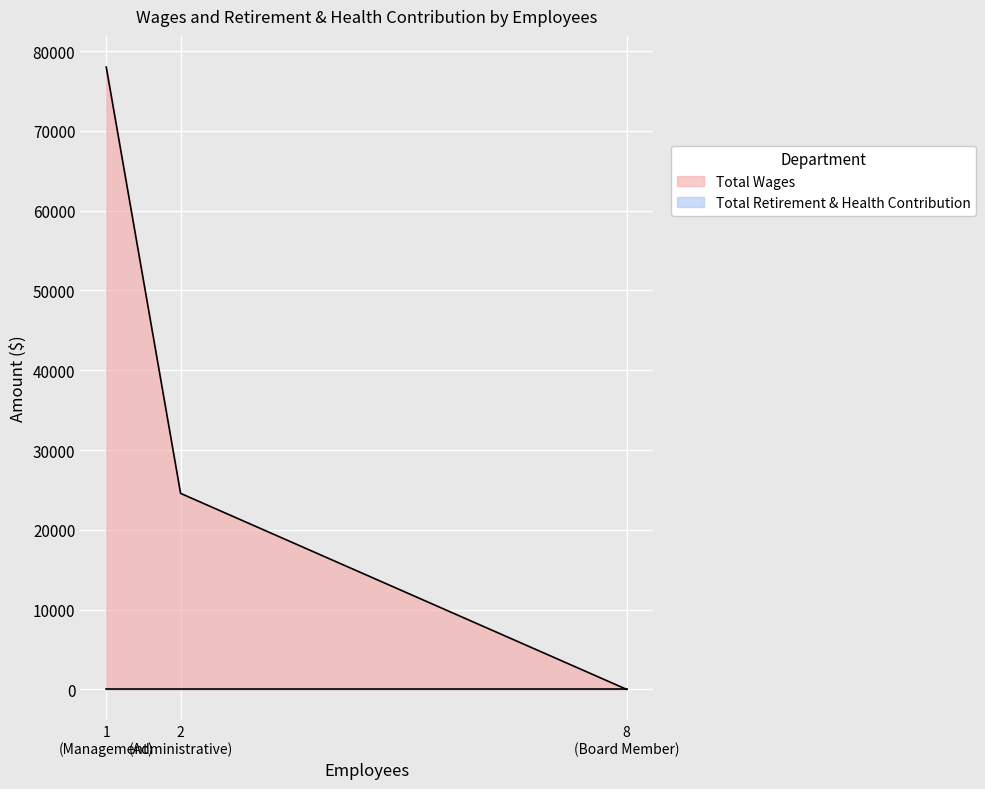

What is the sum of all values?

102585